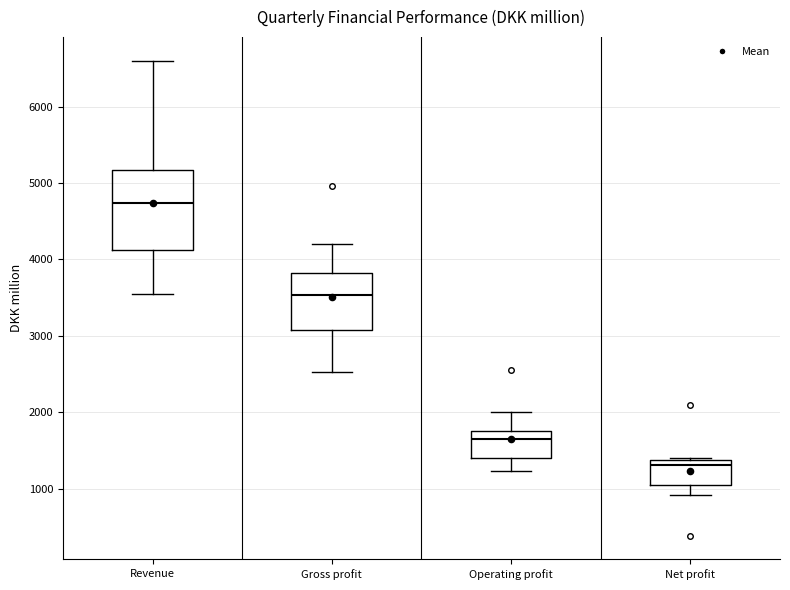

Which box is the tallest, from its lower edge to its upper edge?

Revenue